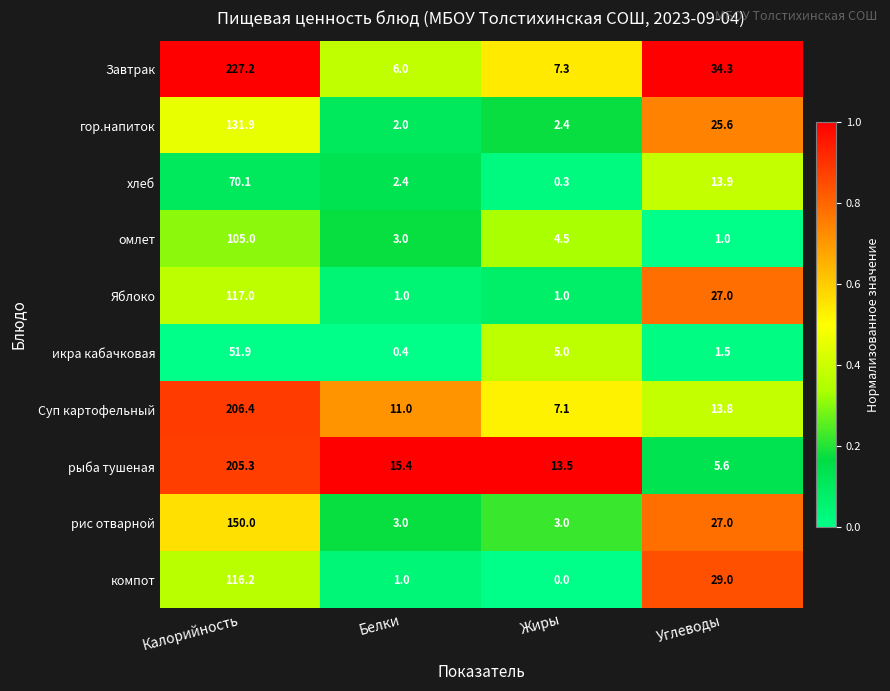

At which category is the sum across all series the highest?

Калорийность